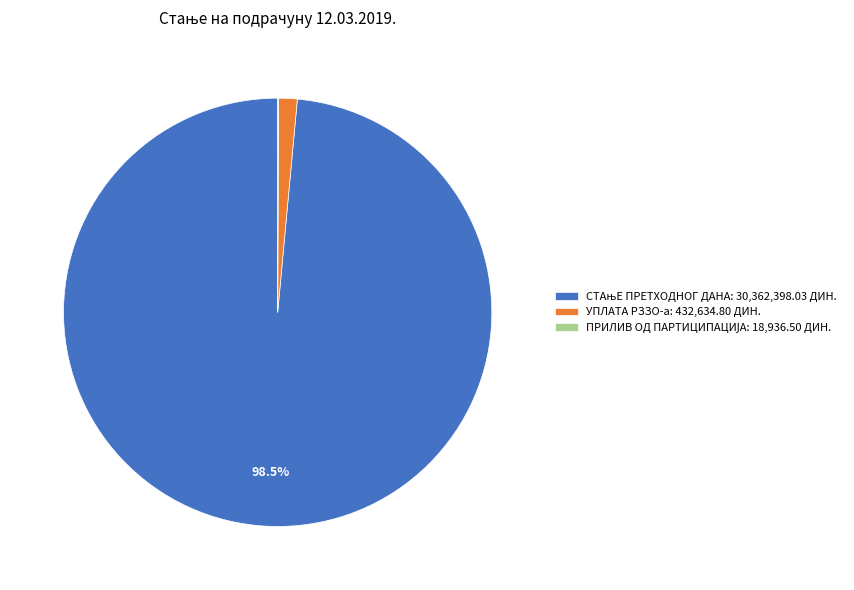

Is there a majority slice in this chart?

Yes